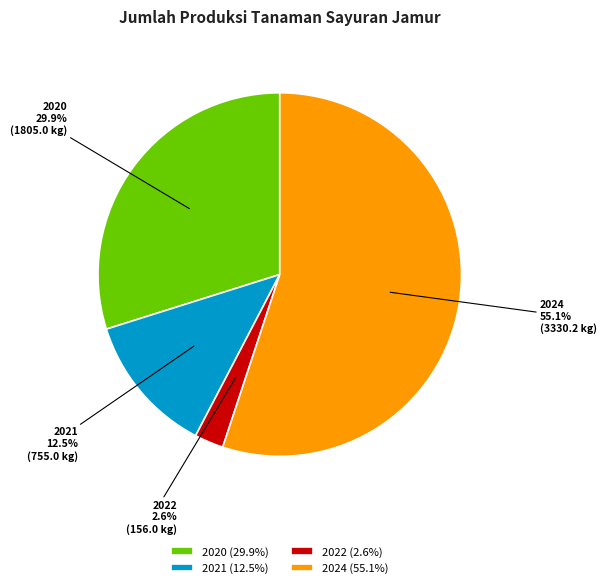

Combined, do 2024 and 2020 account for over 50%?

Yes